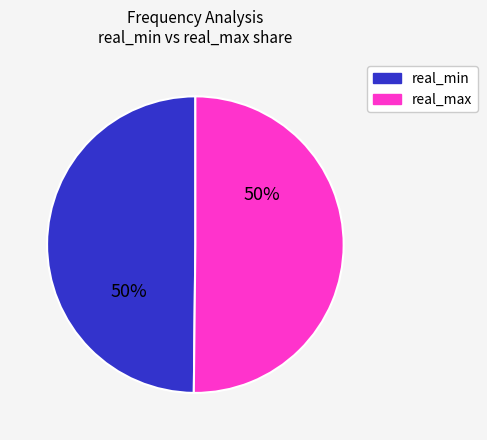

To the nearest percent, what portion does real_min represent?

50%